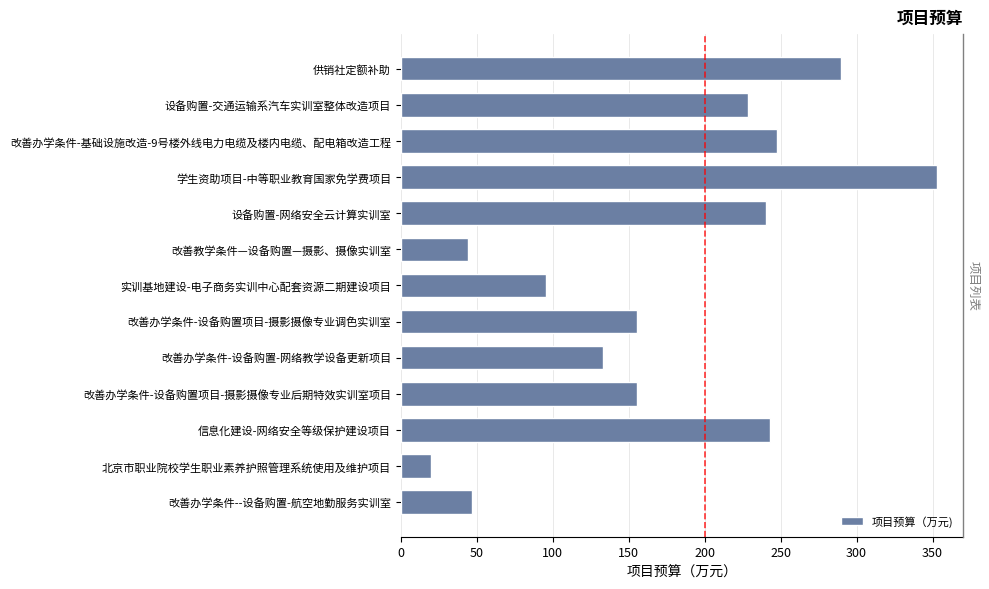

How many values are below 155?

5